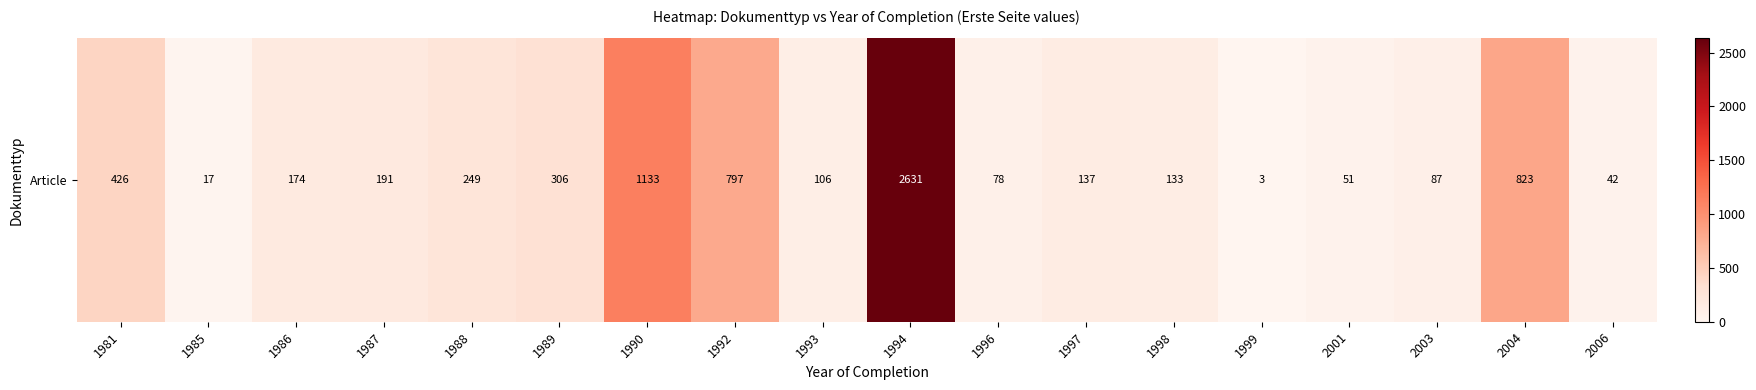

What is the average value?

410